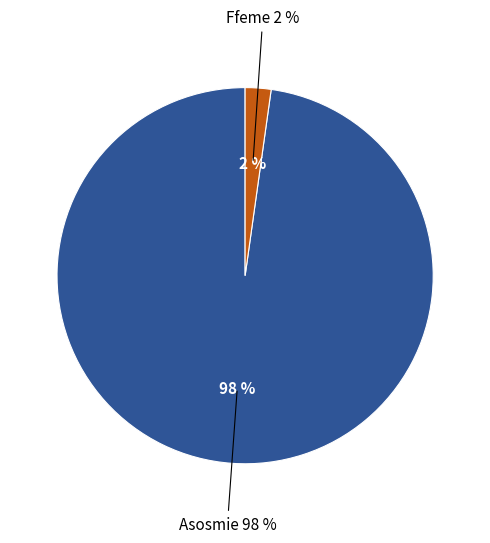

To the nearest percent, what percentage of the pie is Ffeme?

2%